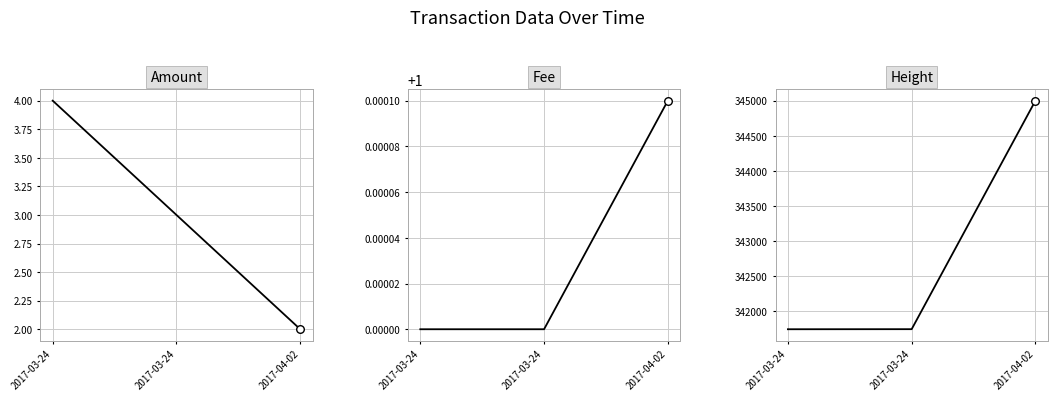

What is the total value across all series at 2017-03-24?

341750.0